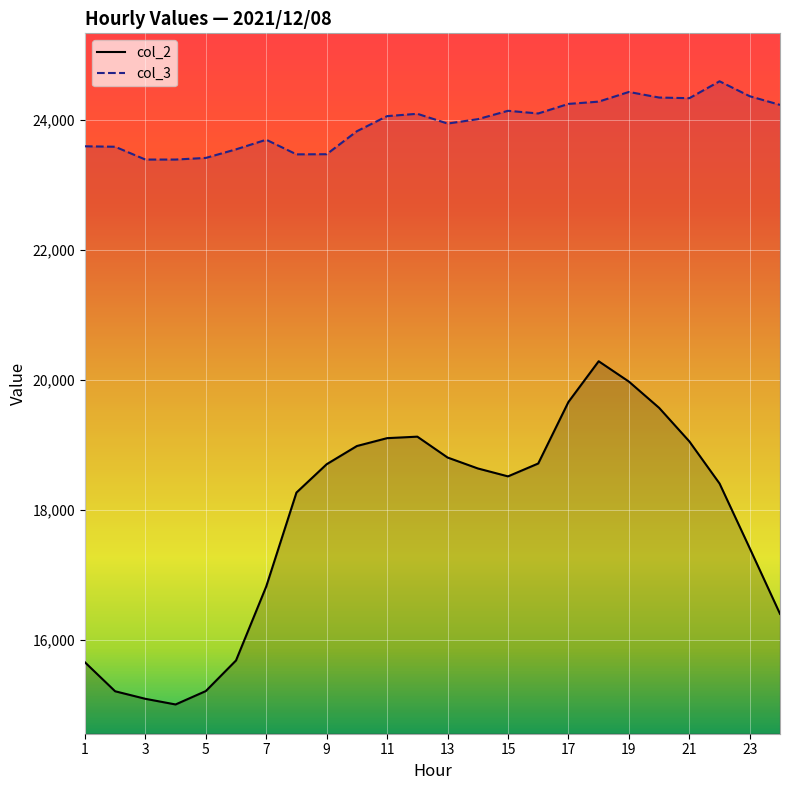

What is the lowest value of the col_2 series?

15004